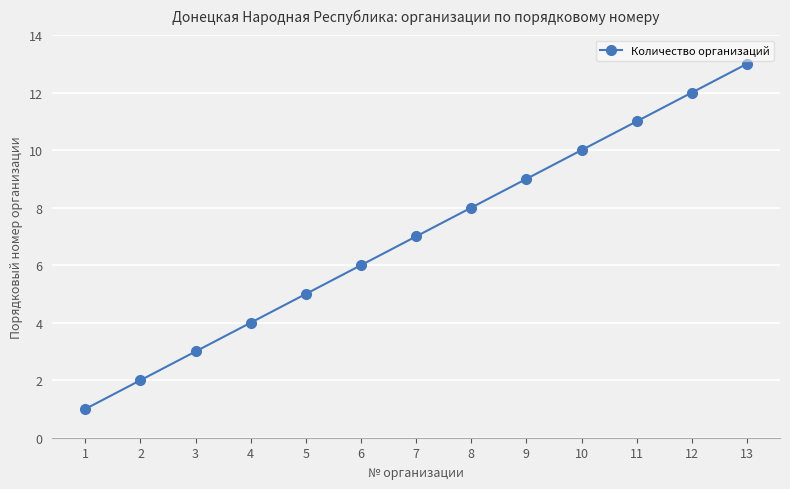

Reading left to right, list all the values displayed in this chart.

1=1	2=2	3=3	4=4	5=5	6=6	7=7	8=8	9=9	10=10	11=11	12=12	13=13